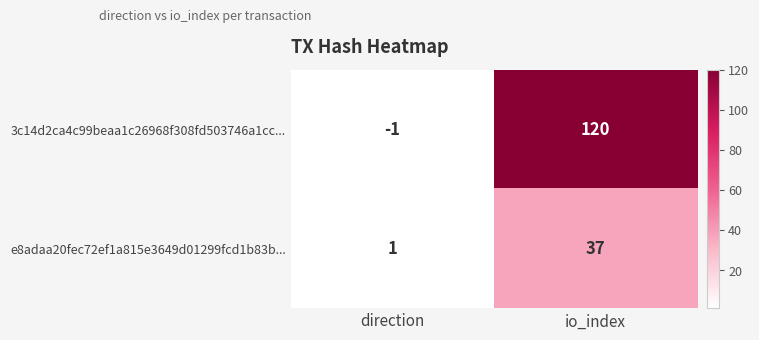

The 3c14d2ca4c99beaa1c26968f308fd503746a1cc... series shows 120 at io_index. True or false?

True